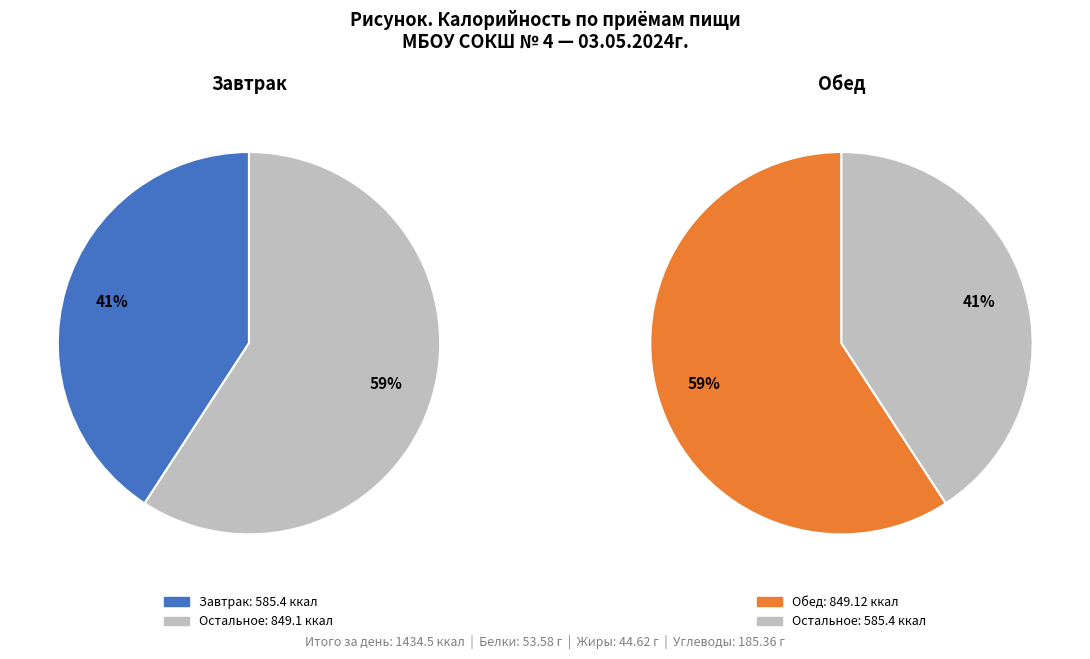

What percentage do Обед and Завтрак together represent?

100.0%